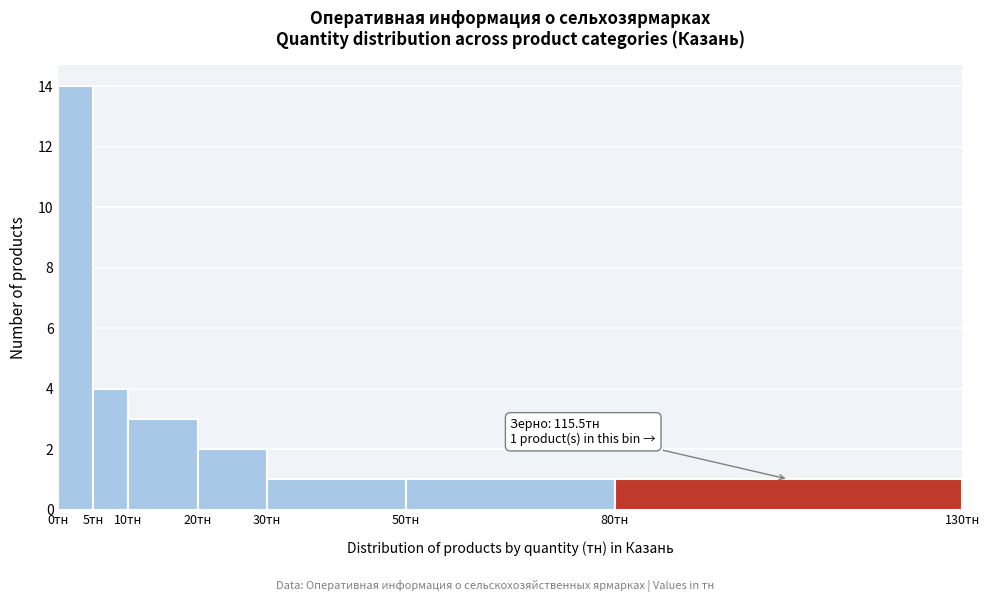

Over which range of the x-axis is the bar tallest?

0 to 5